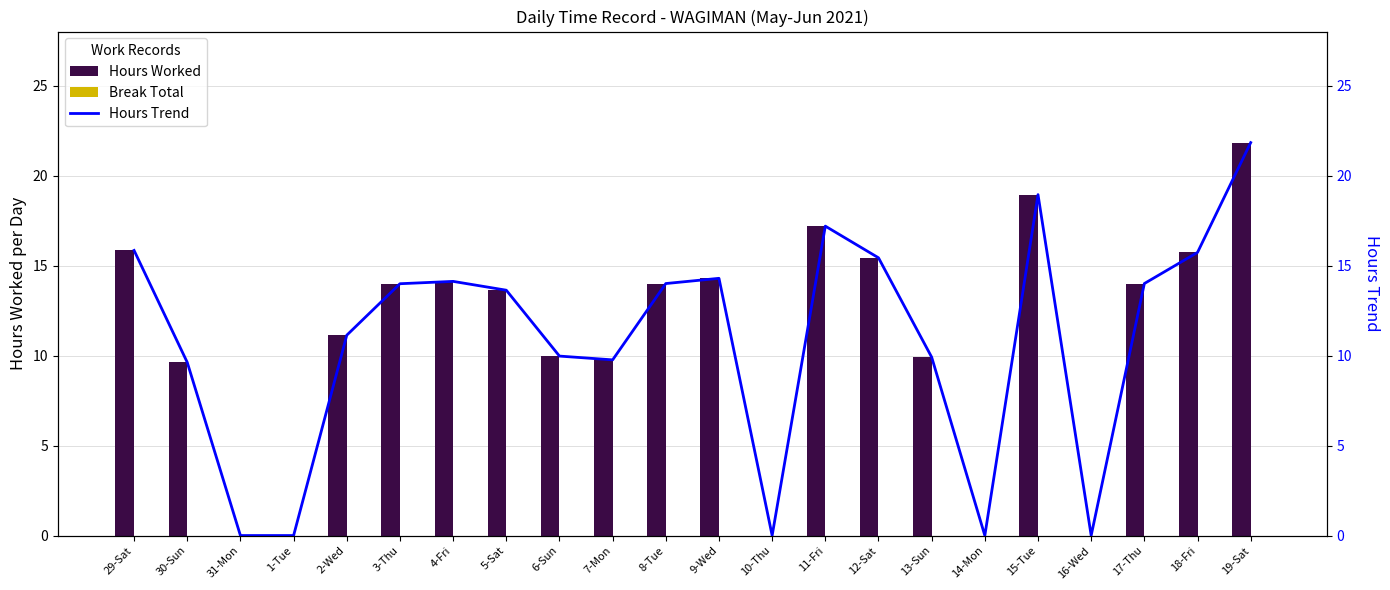

How many data points does each series have?

22